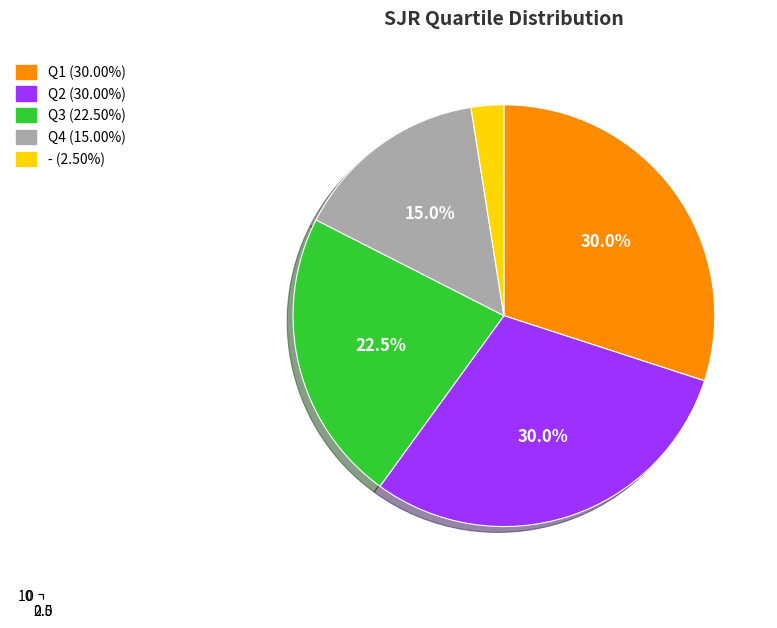

To the nearest percent, what percentage of the pie is Q4?

15%